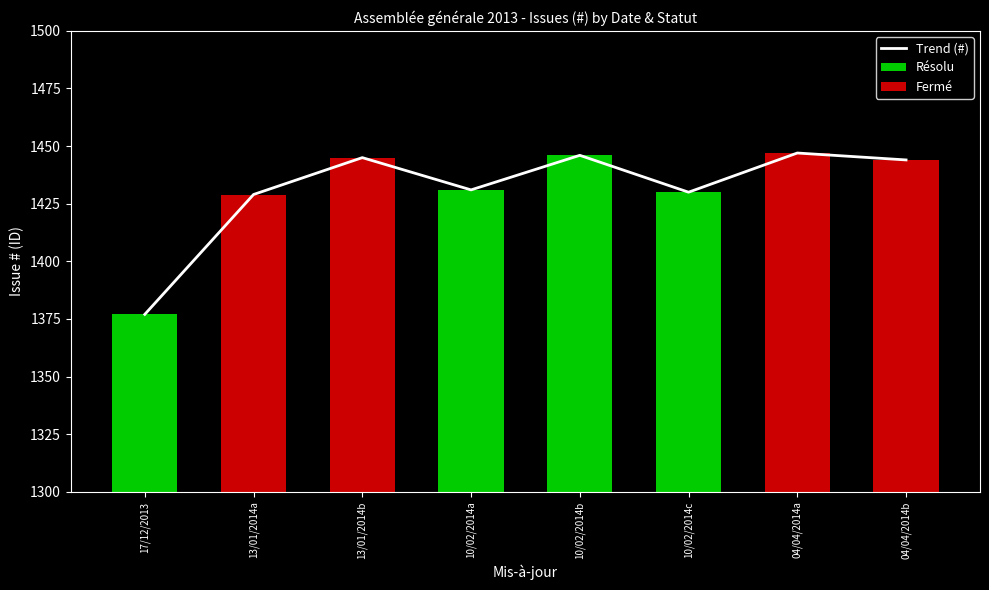

Rank the series at 1 from highest to lowest value.

Fermé, Résolu